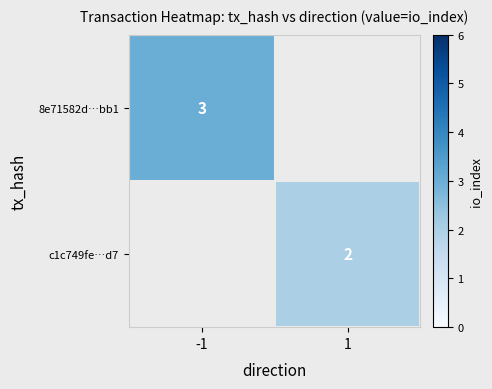

Is it true that 8e71582d…bb1 equals 3 at -1?

True